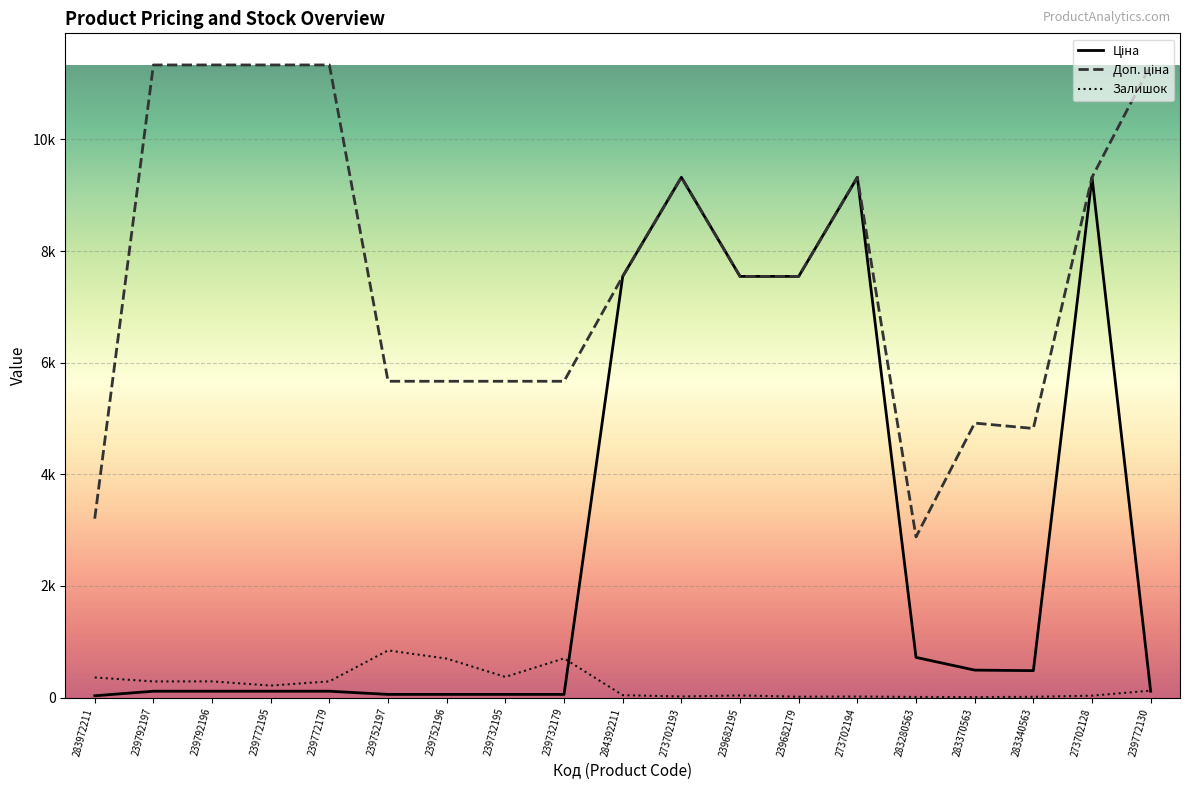

Does the chart display data point markers on the line(s)?

No